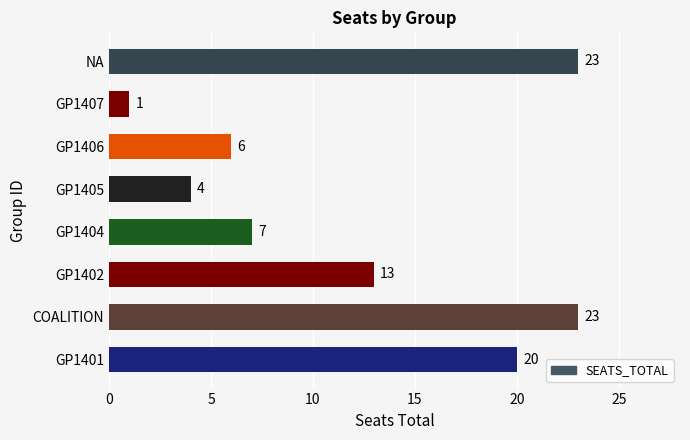

How many data points are less than 13?

4